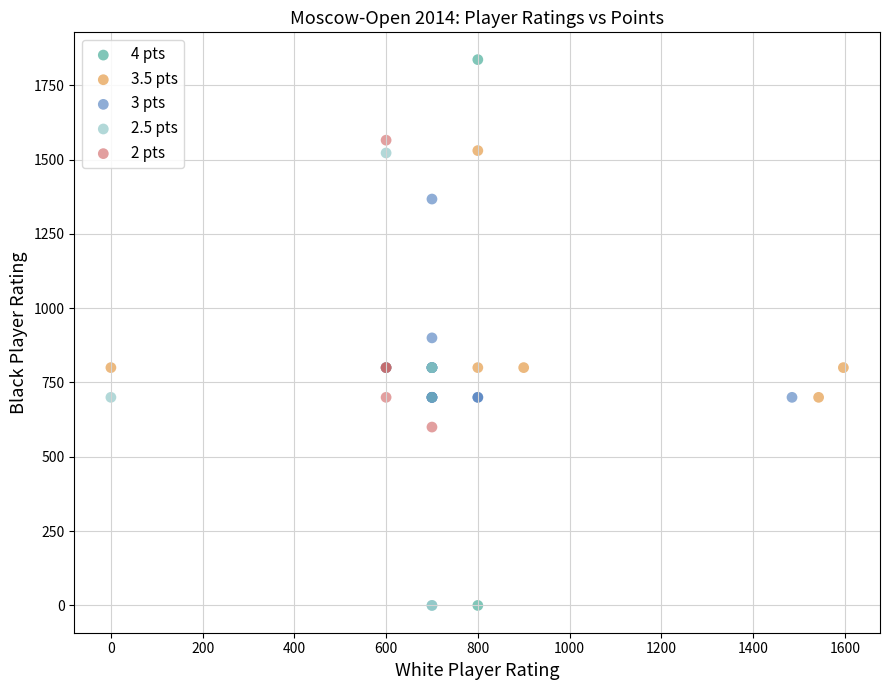

What are all the series names shown in the legend?

4 pts, 3.5 pts, 3 pts, 2.5 pts, 2 pts